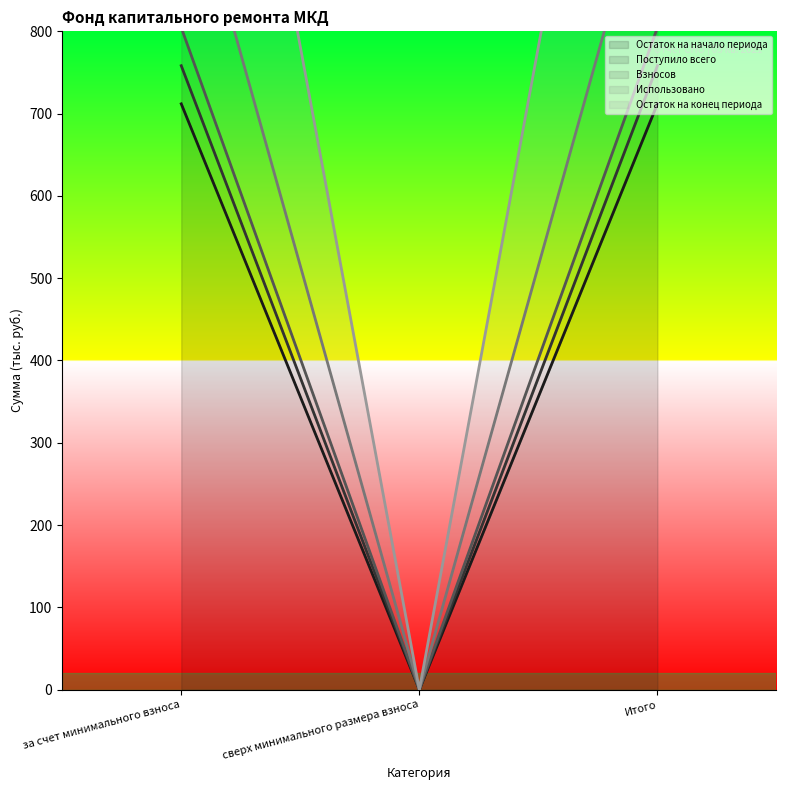

Which category has the lowest value in the Взносов series?

сверх минимального размера взноса